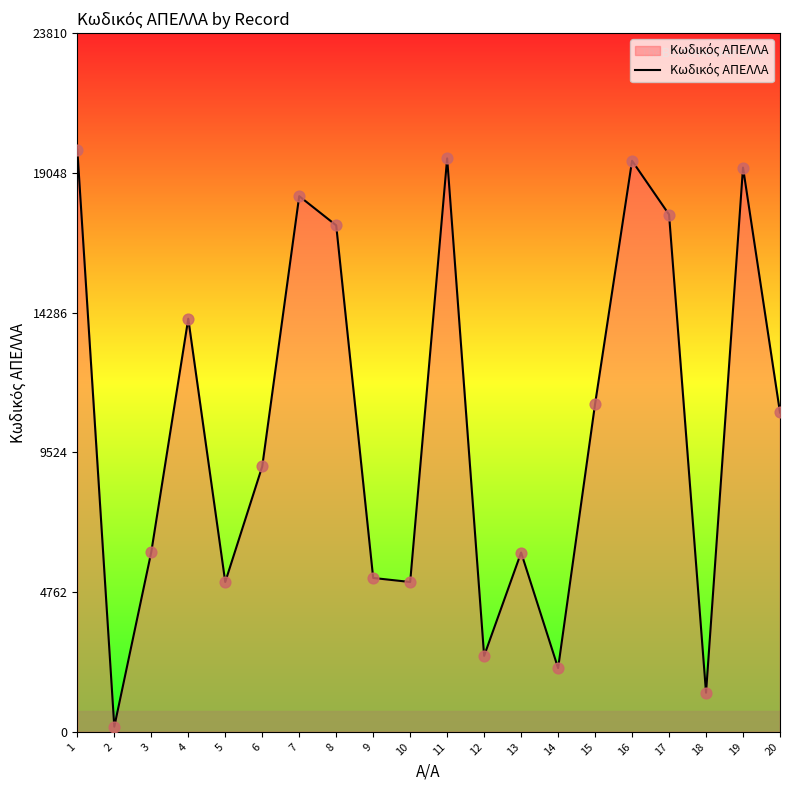

Between 13 and 2, which is larger?

13